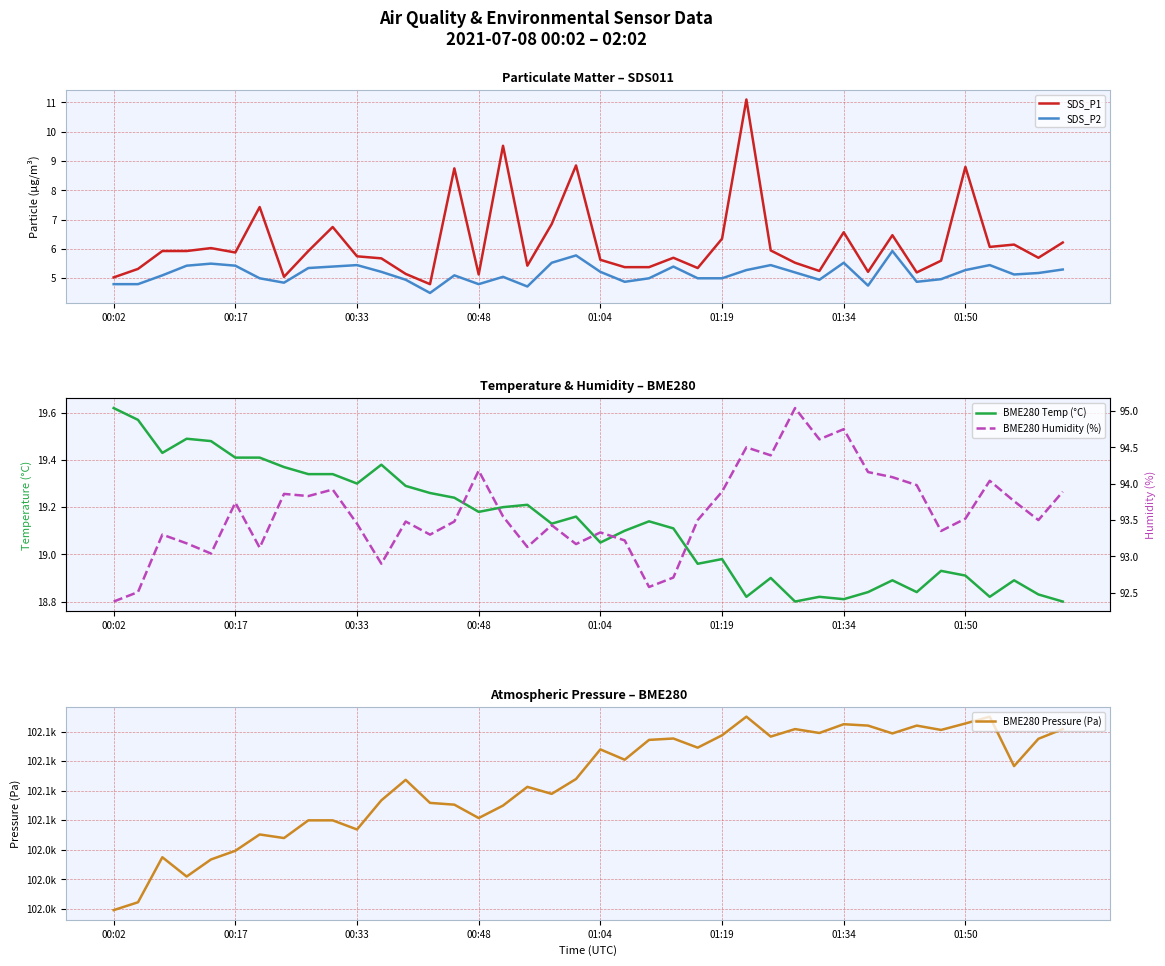

Is it true that SDS_P2 equals 5.5 at 01:34?

True